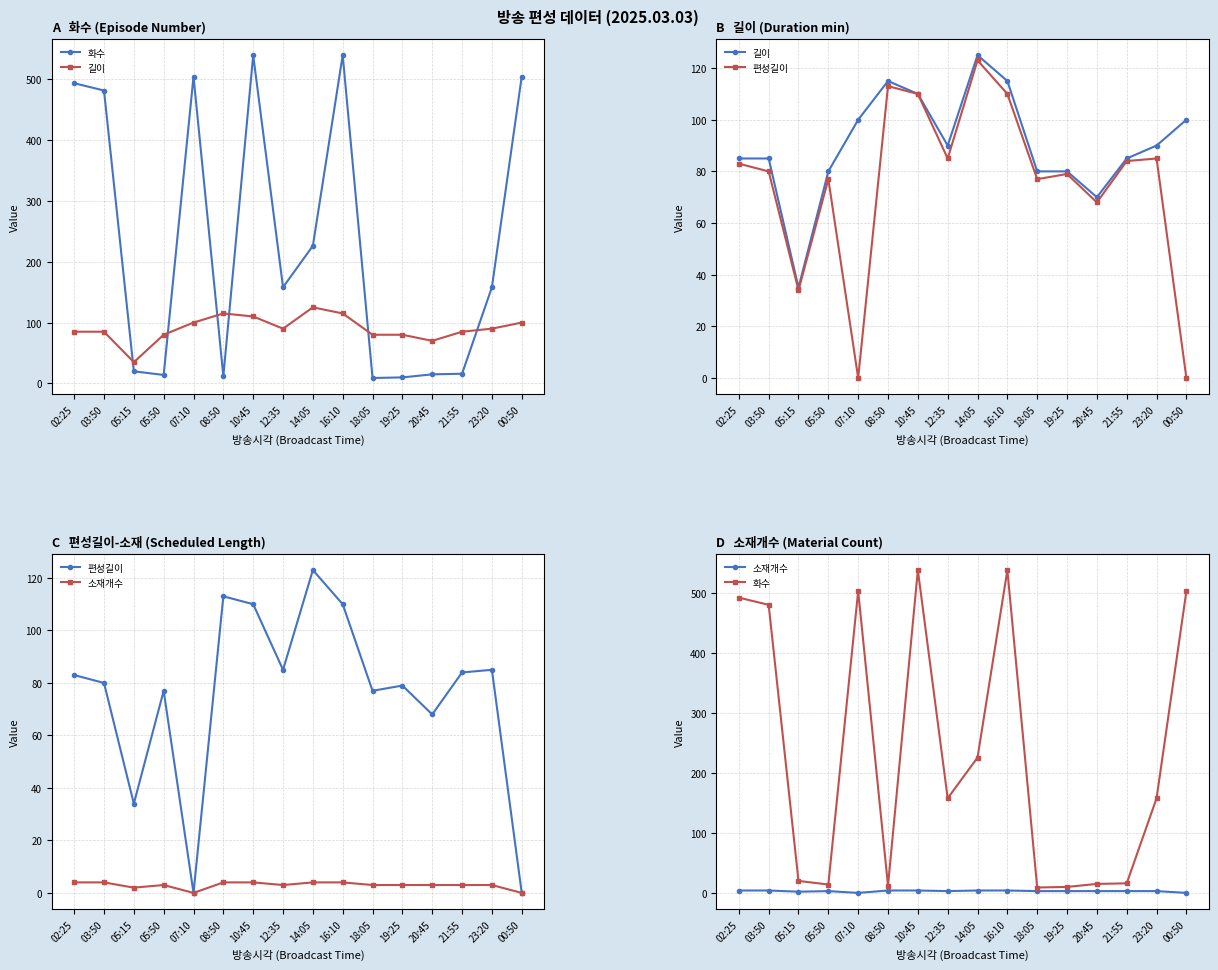

At which category does 화수 reach its first local peak?

07:10